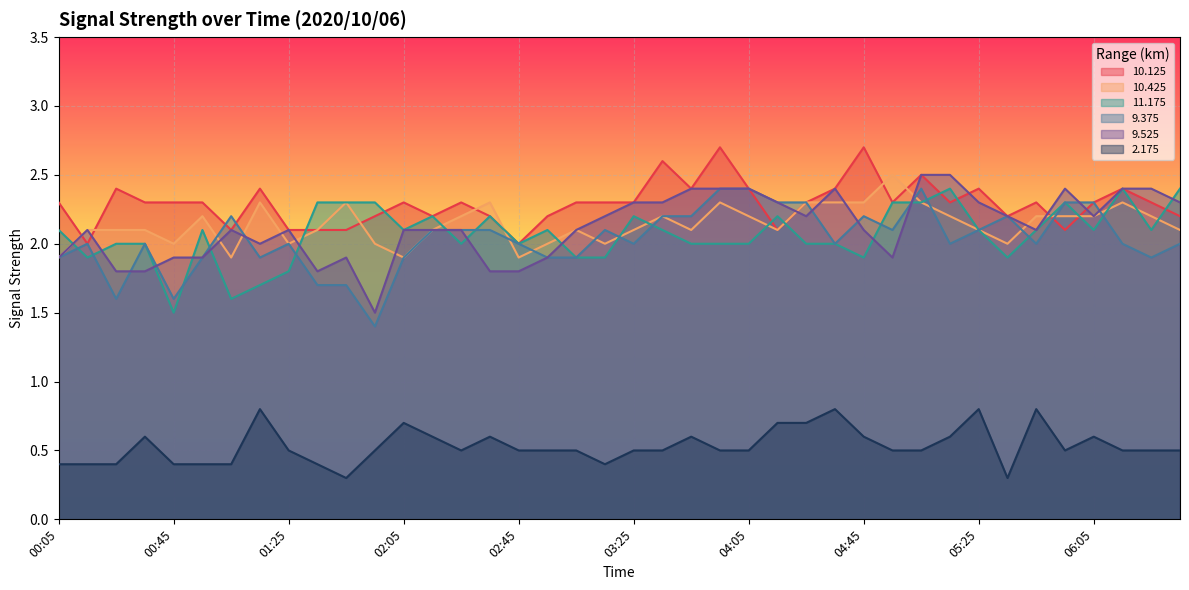

At which category does 11.175 reach its first local valley?

00:15